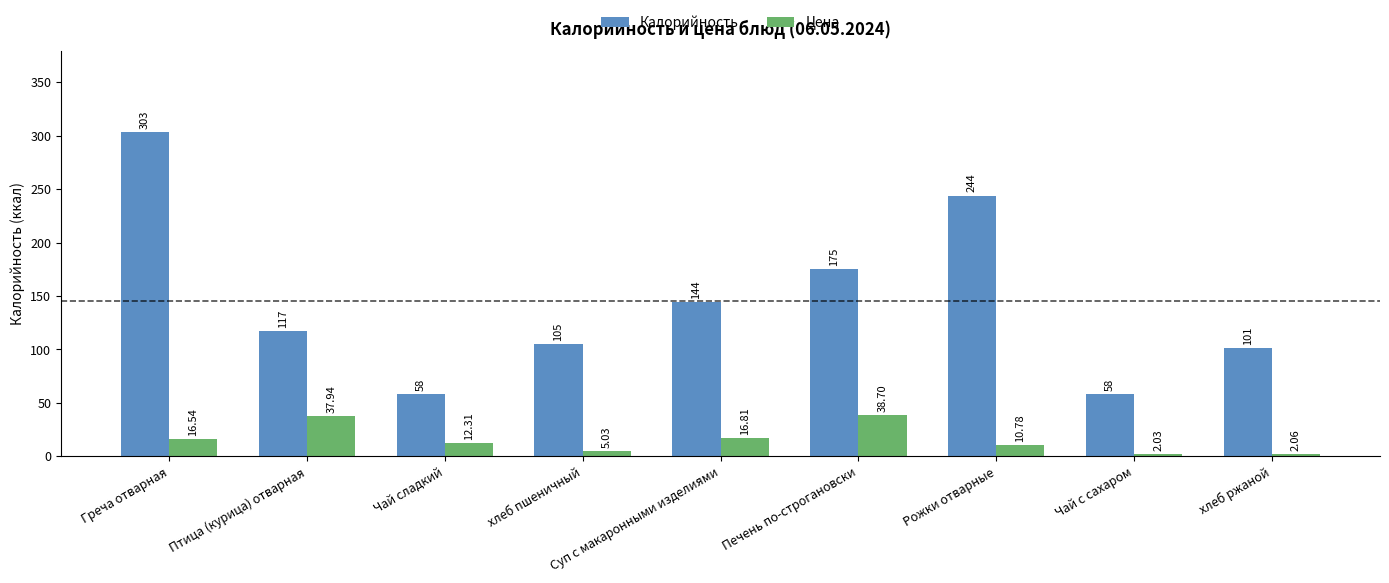

Which series has the largest range (max minus min)?

Калорийность